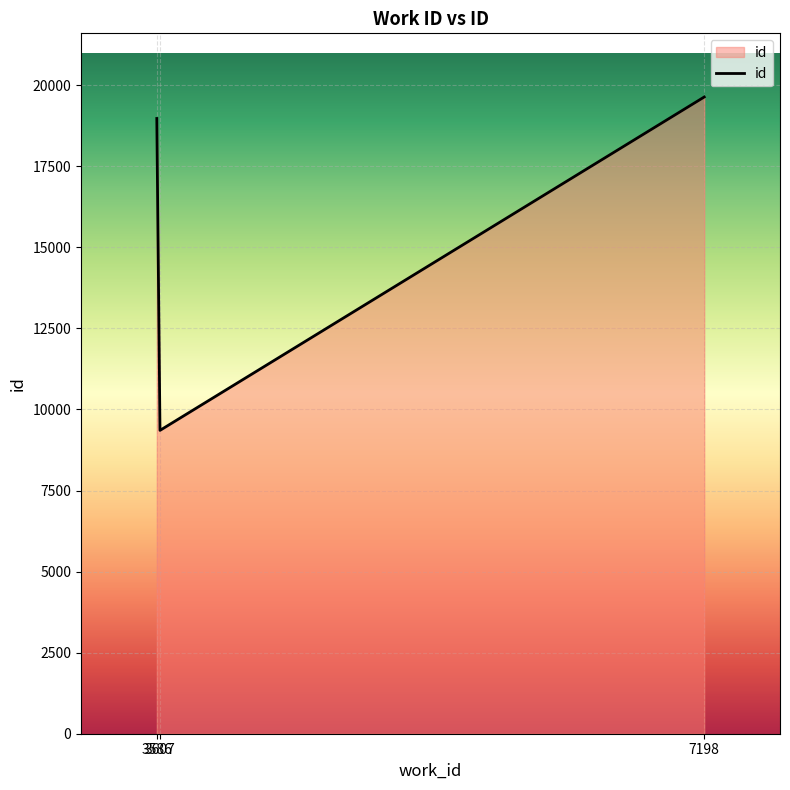

What is the average value?

15990